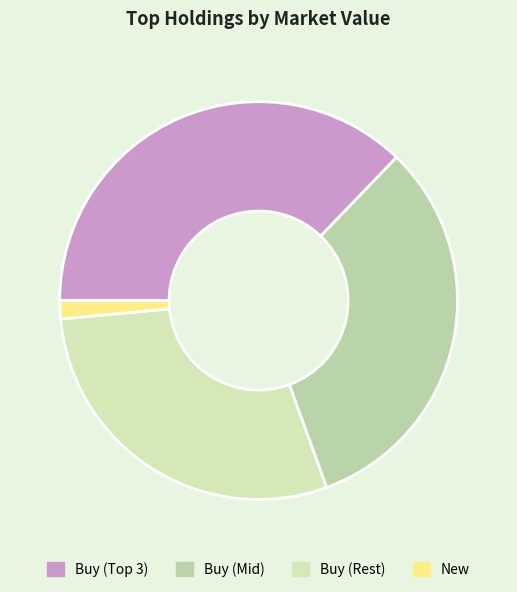

Which slice is the smallest?

New